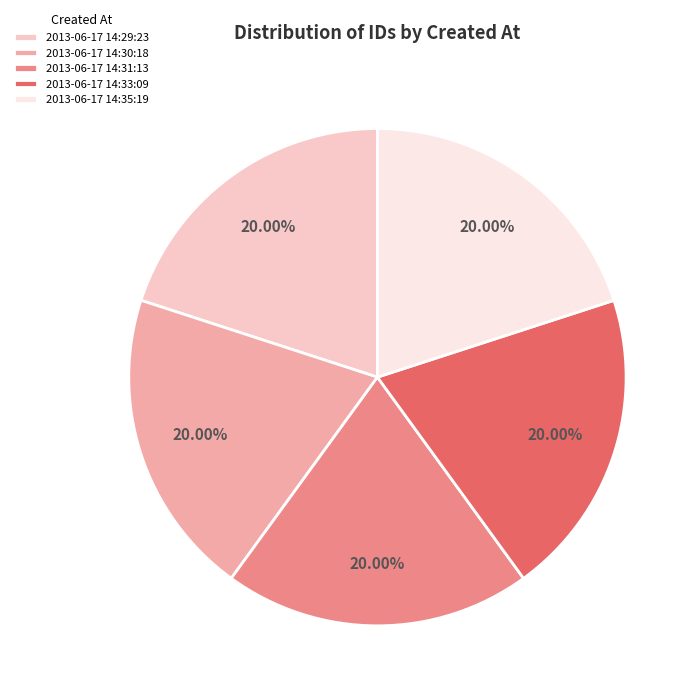

How many segments does this pie chart have?

5